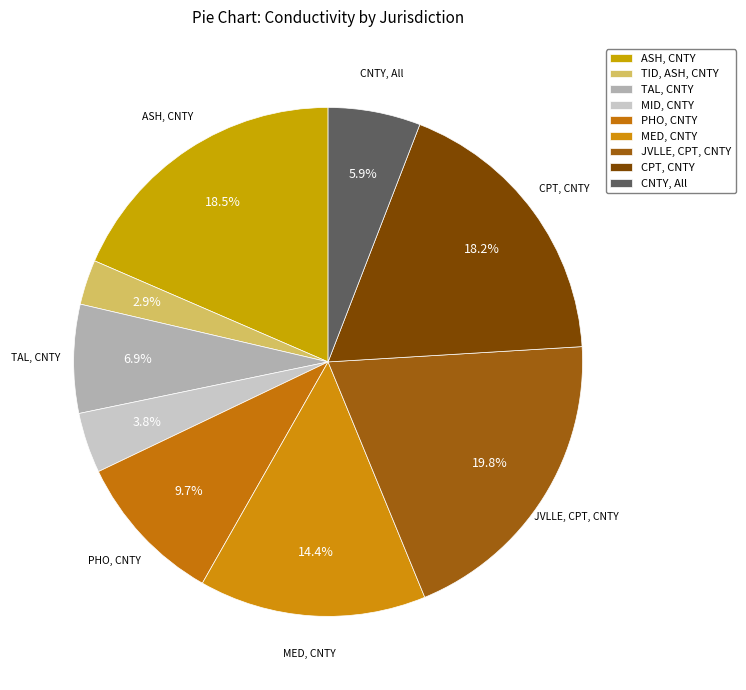

How many slices are in this pie chart?

9